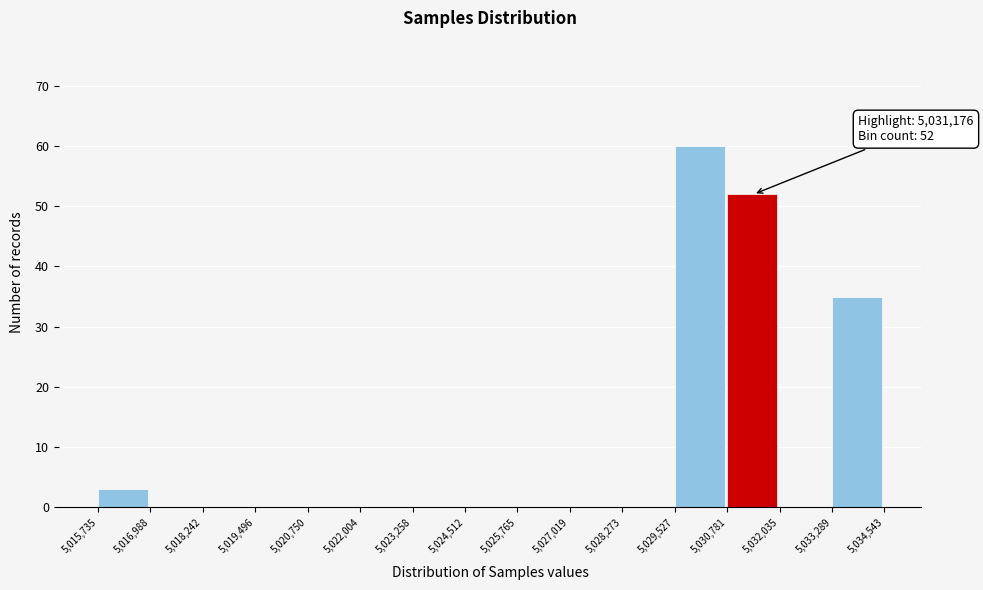

Which range on the x-axis has the tallest bar?

5,029,527 to 5,030,781